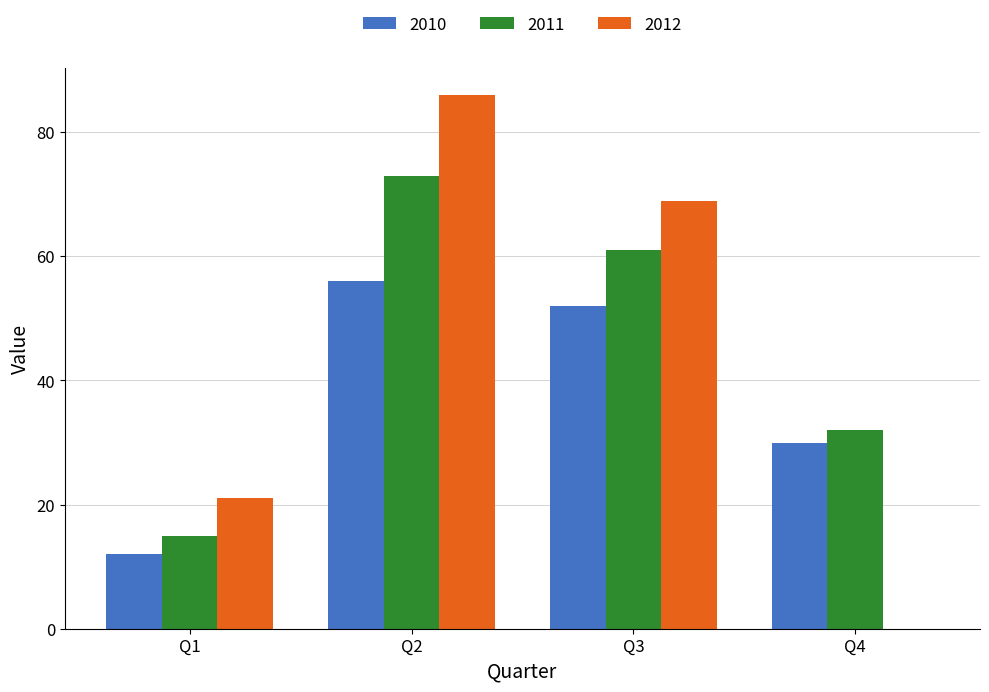

How many groups of bars are there?

4